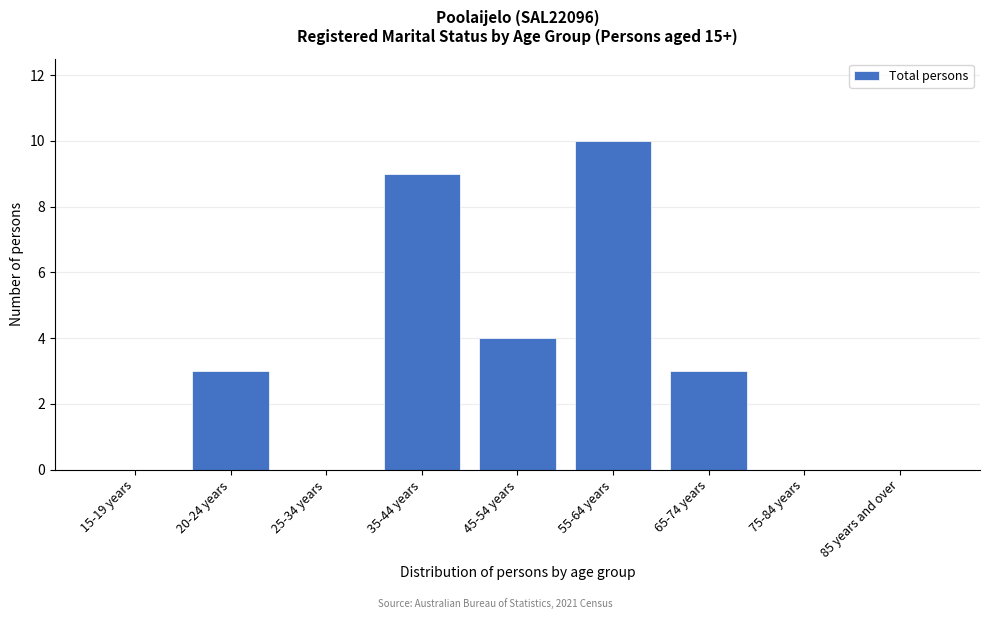

Reading left to right, transcribe all the data shown in this chart.

15-19 years=0	20-24 years=3	25-34 years=0	35-44 years=9	45-54 years=4	55-64 years=10	65-74 years=3	75-84 years=0	85 years and over=0